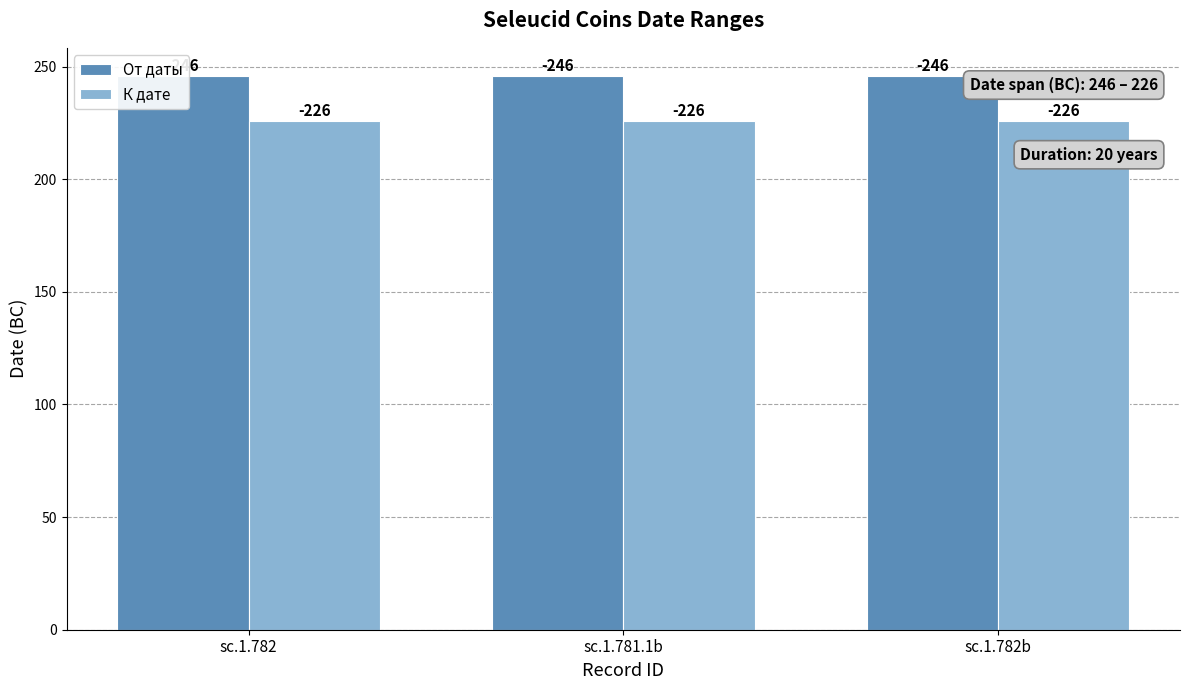

What is the total value across all series at sc.1.782?

472